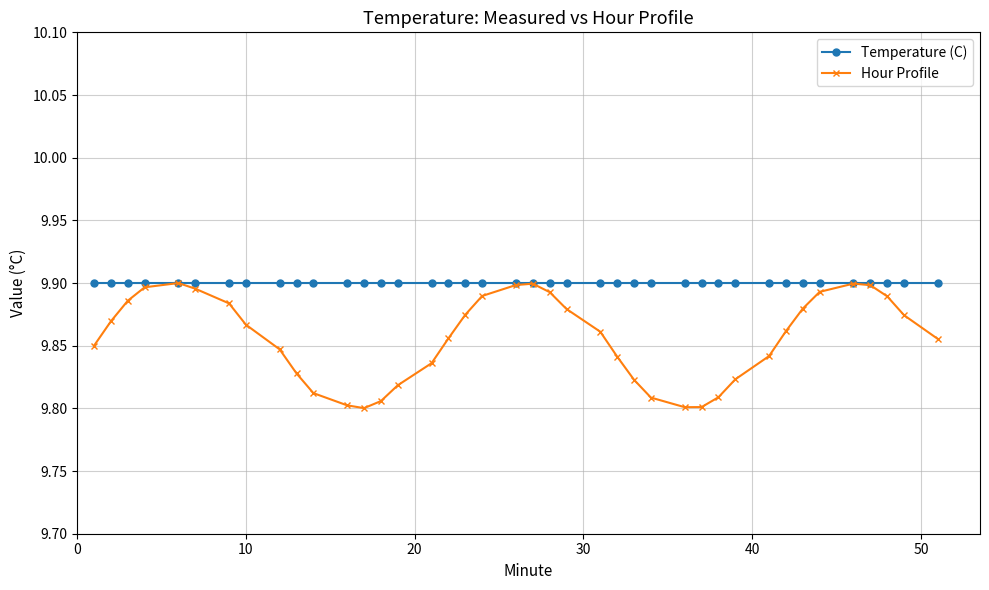

Count the Hour Profile values in the range 9 to 10.

40